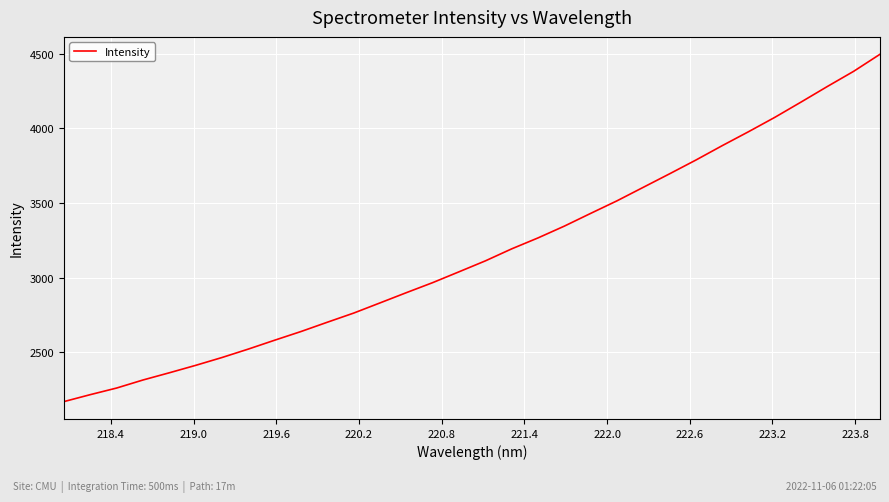

What is the greatest value displayed?

4497.0